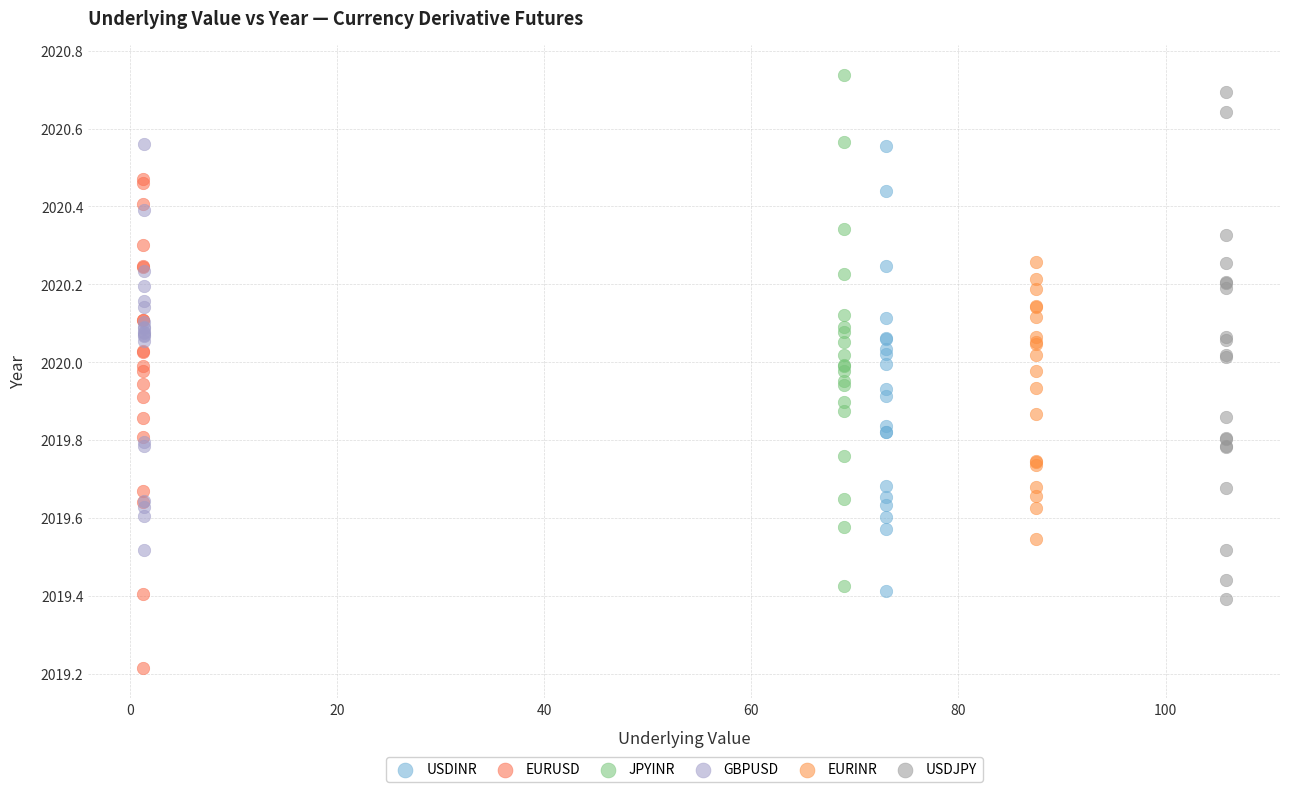

Which series contains the lowest Y value?

EURUSD